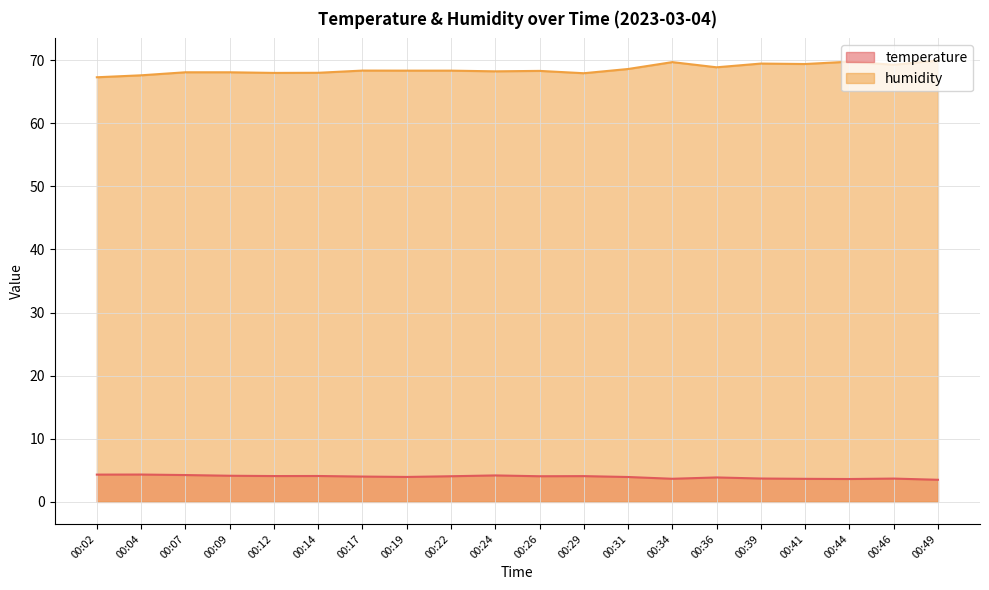

List the series in order of their peak value, lowest first.

temperature, humidity